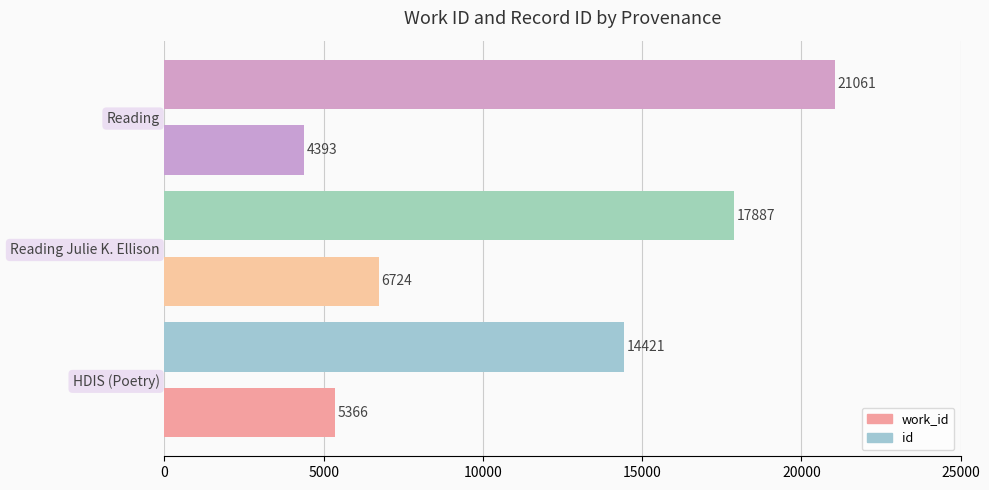

How many values in the id series are below 17887?

1